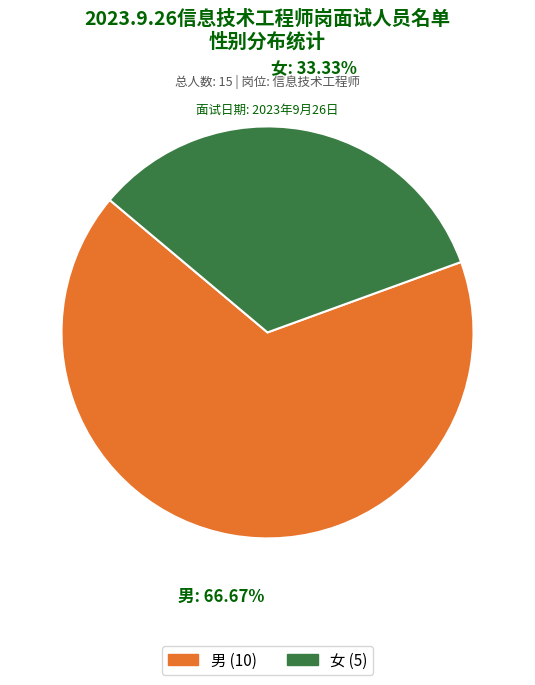

Approximately how many times larger is the value at 女 compared to 男?

0.5